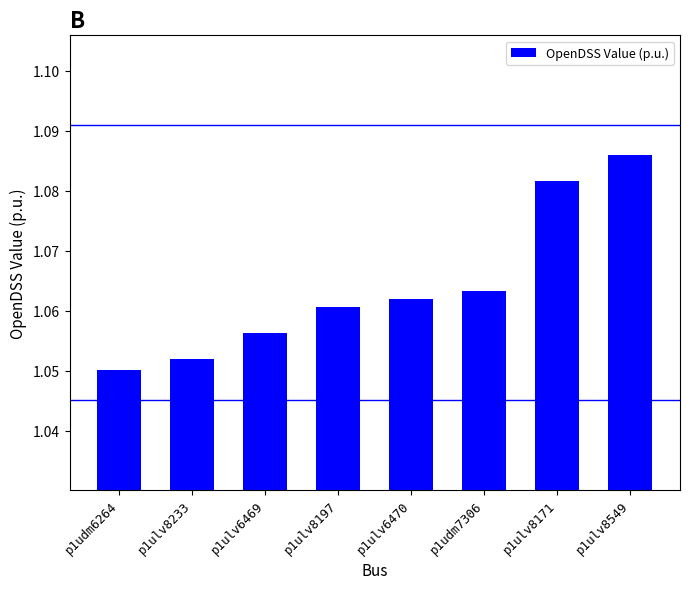

Which label corresponds to the smallest value in the chart?

p1udm6264